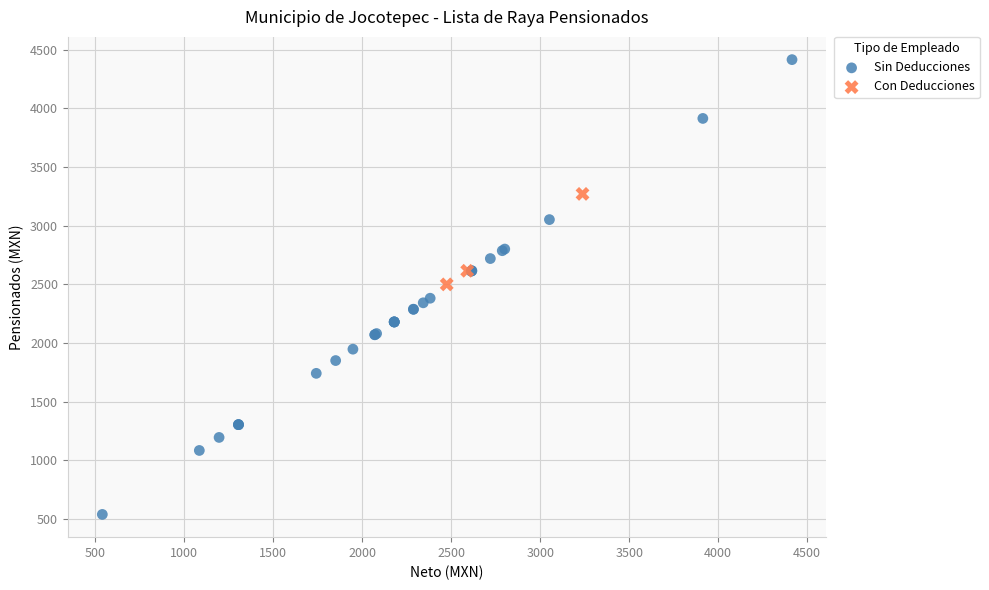

Which series has the largest Y range (max minus min)?

Sin Deducciones